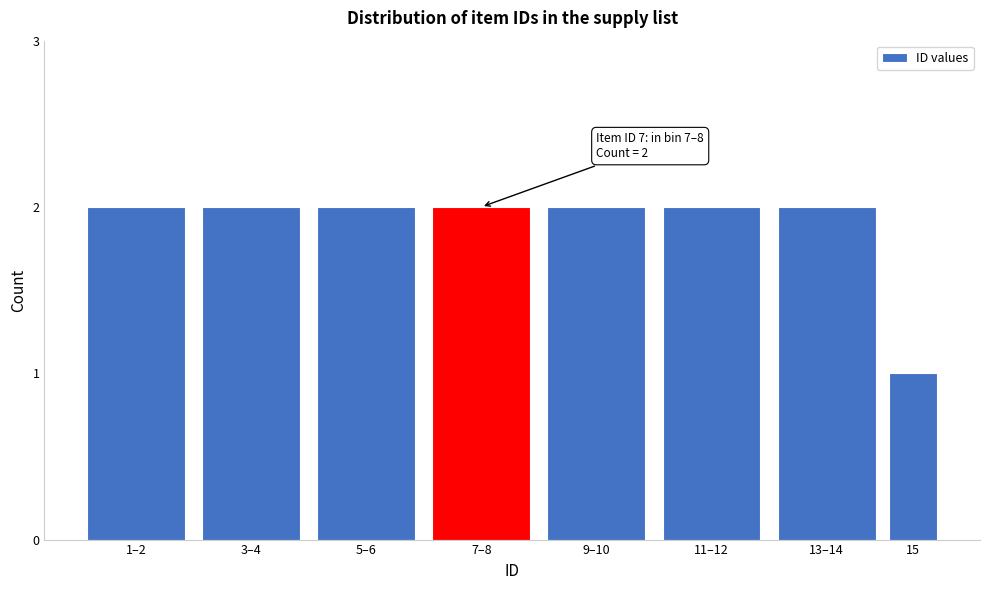

Reading left to right, what are all the values shown in this chart?

2	2	2	2	2	2	2	1